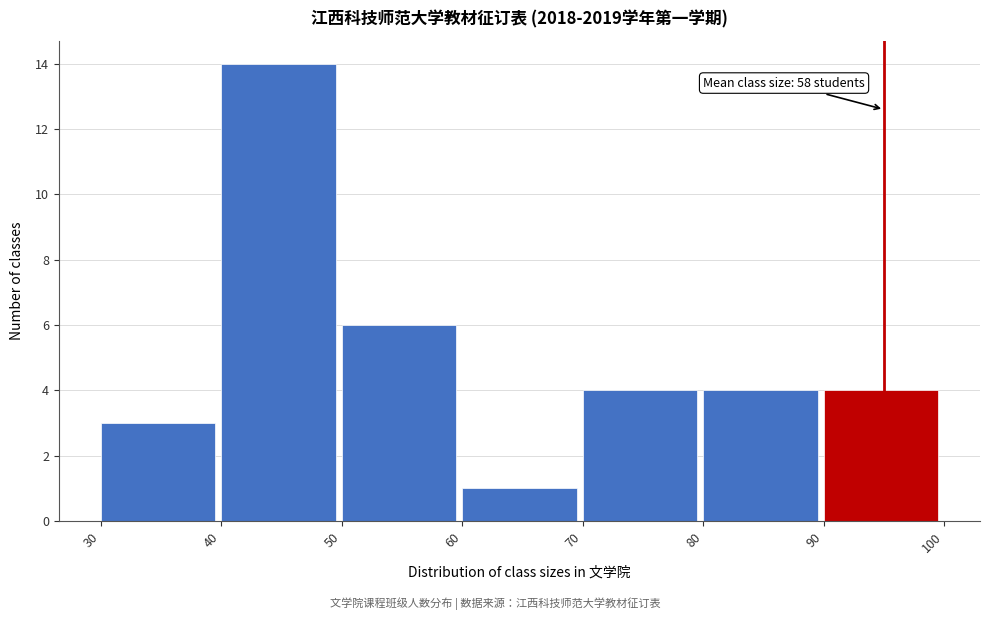

Which range on the x-axis has the tallest bar?

40 to 50